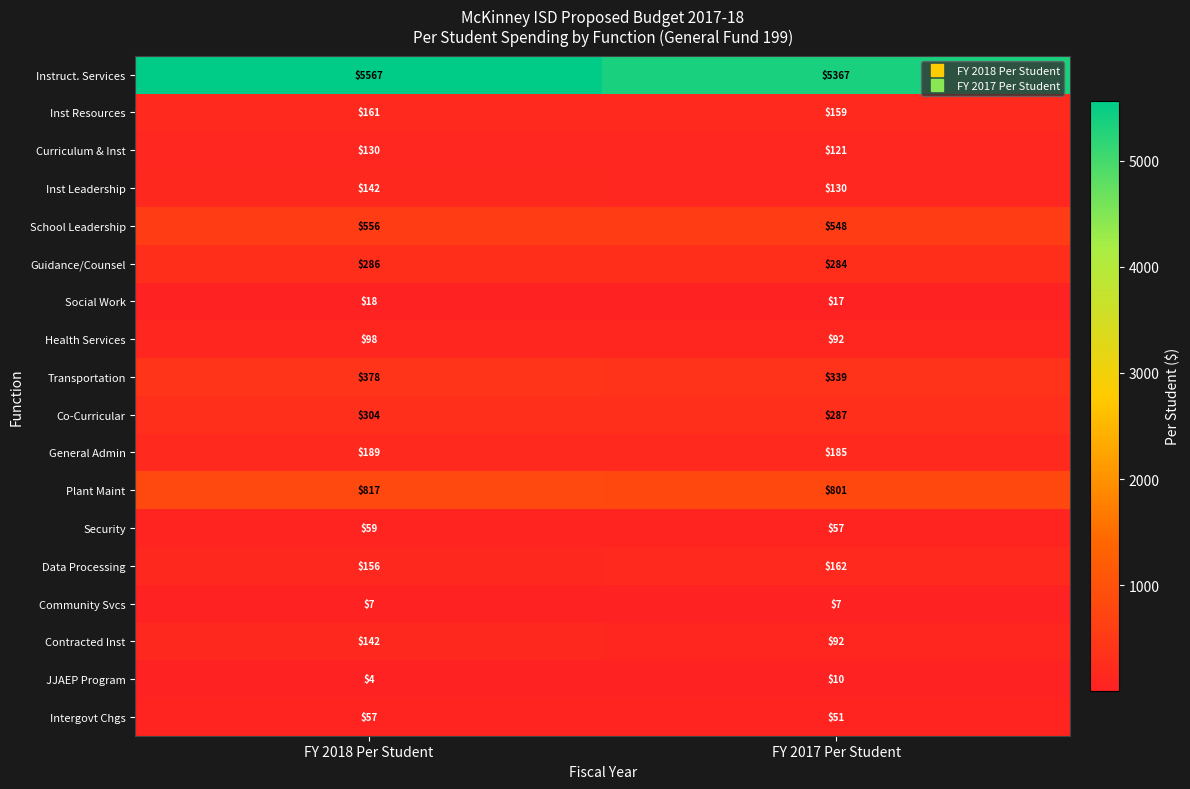

How many data points does each series have?

2